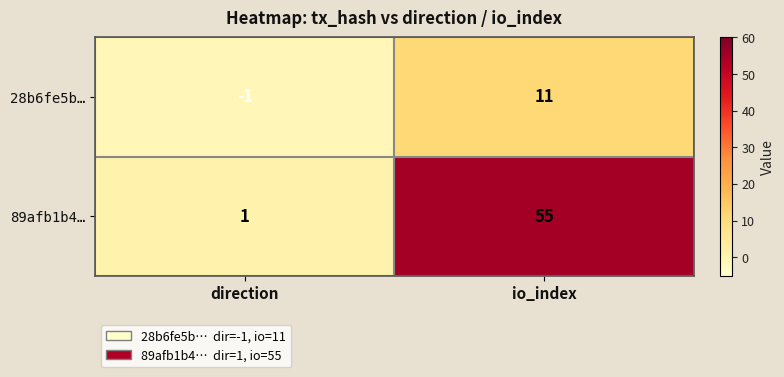

What is the greatest value displayed?

55